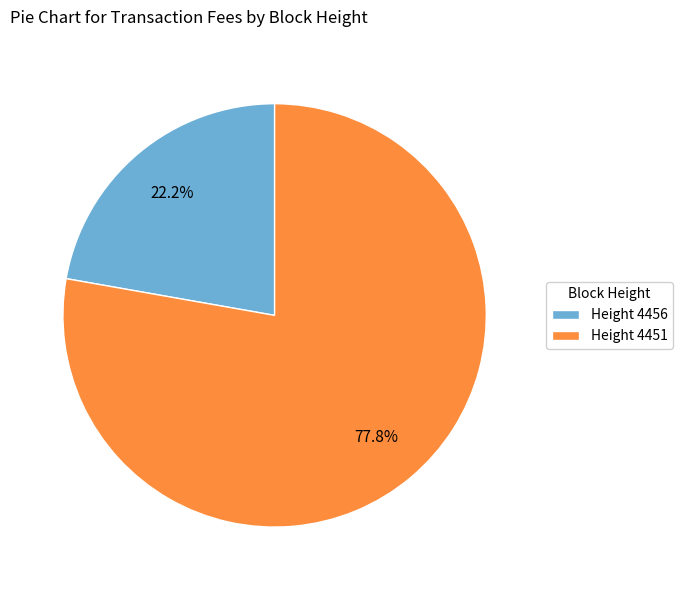

Combined, do Height 4456 and Height 4451 account for over 50%?

Yes